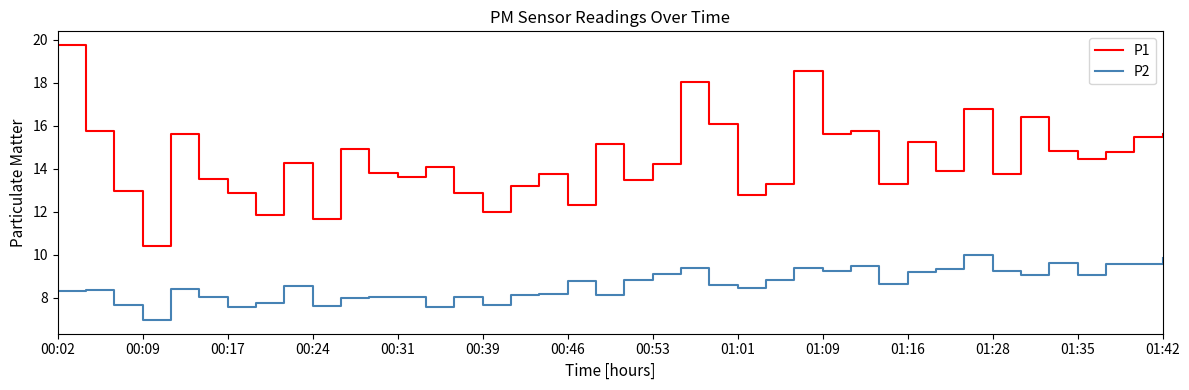

What is the highest value of the P2 series?

10.0